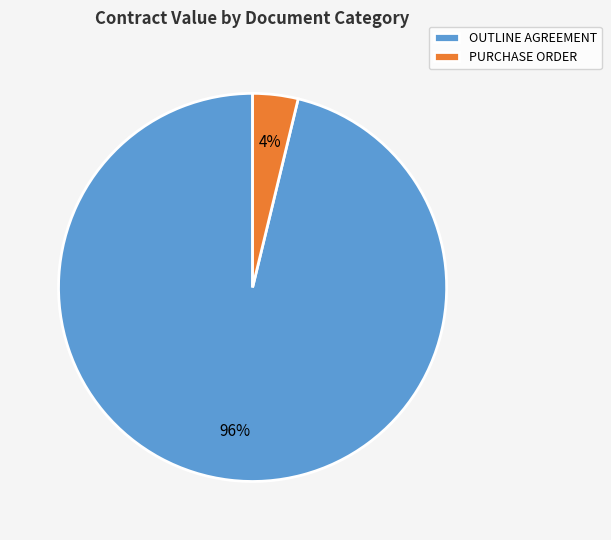

Does OUTLINE AGREEMENT represent more than half of the total?

Yes